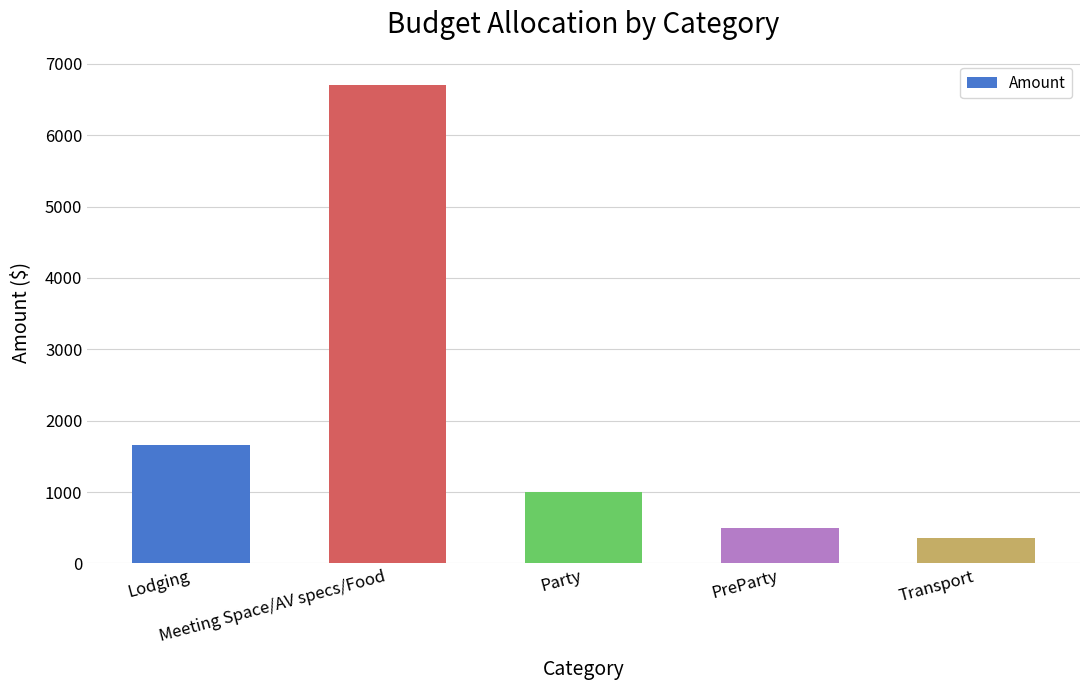

At which label does the data first exceed 1000?

Lodging